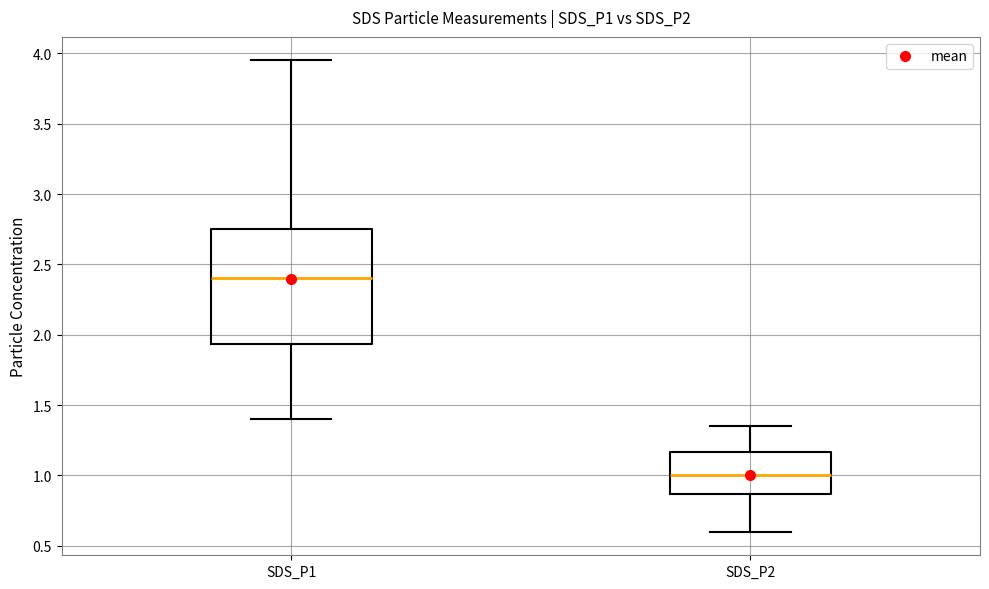

Reading left to right, read every box against the y-axis: the position of its median line, the range the box covers, and the ends of its whiskers. The values are not printed on the chart, so give them approximately, as read against the axis.

SDS_P1: median 2.40, box 1.95 to 2.75, whiskers 1.40 to 3.95
SDS_P2: median 1.00, box 0.85 to 1.15, whiskers 0.60 to 1.35